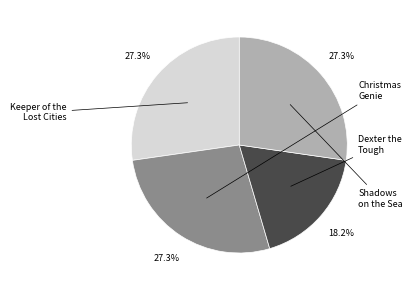

Is there any slice that represents more than half of the pie?

No